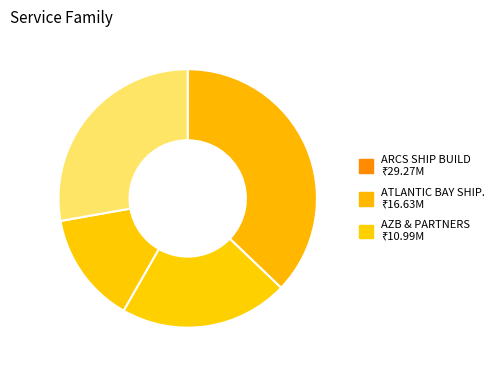

Is there a majority slice in this chart?

No